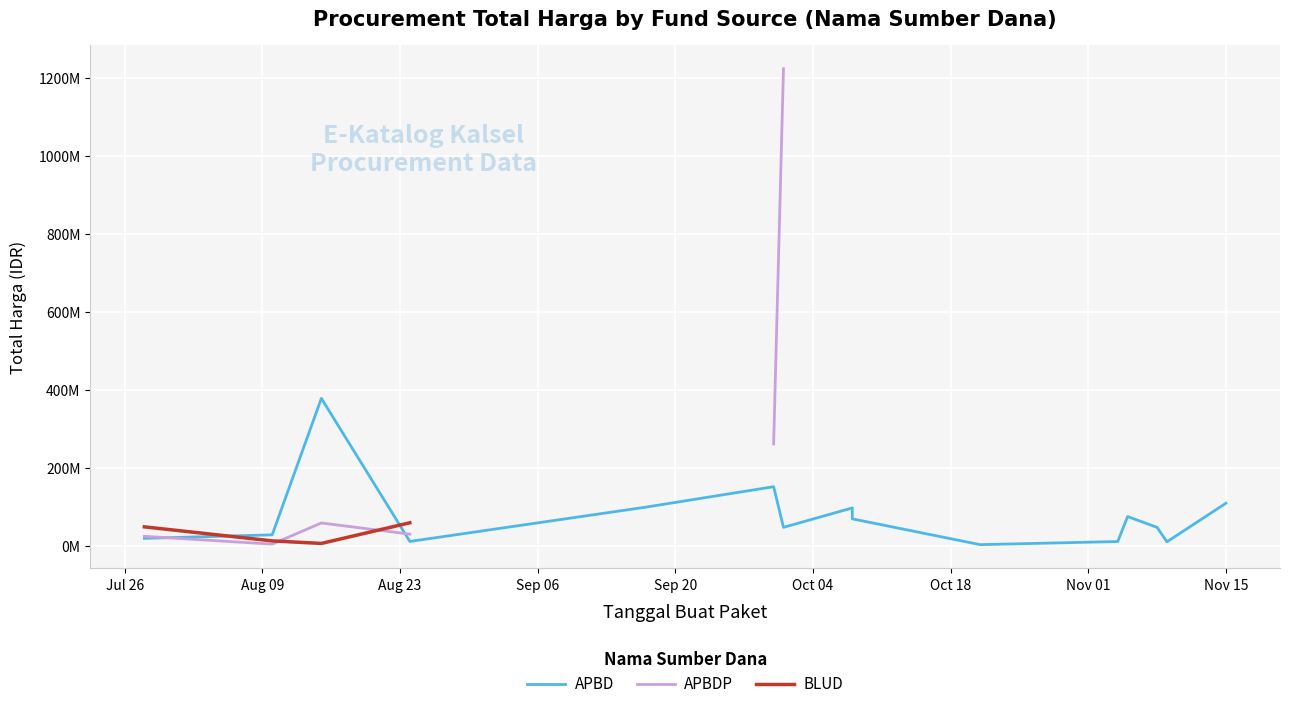

How many values in the APBD series are below 48140000?

6